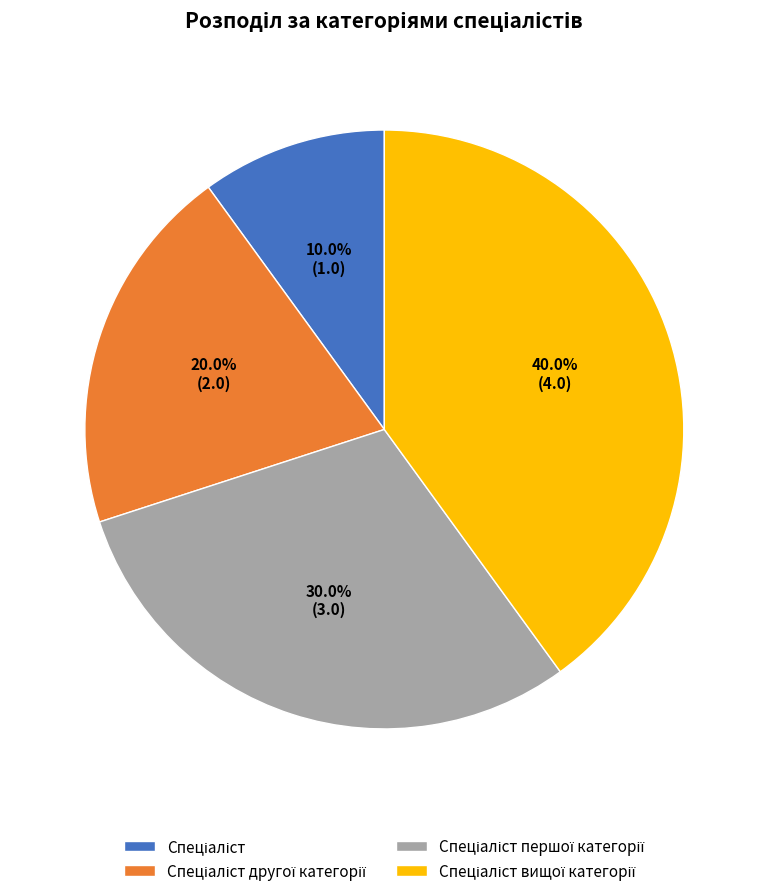

Does any single category account for the majority?

No